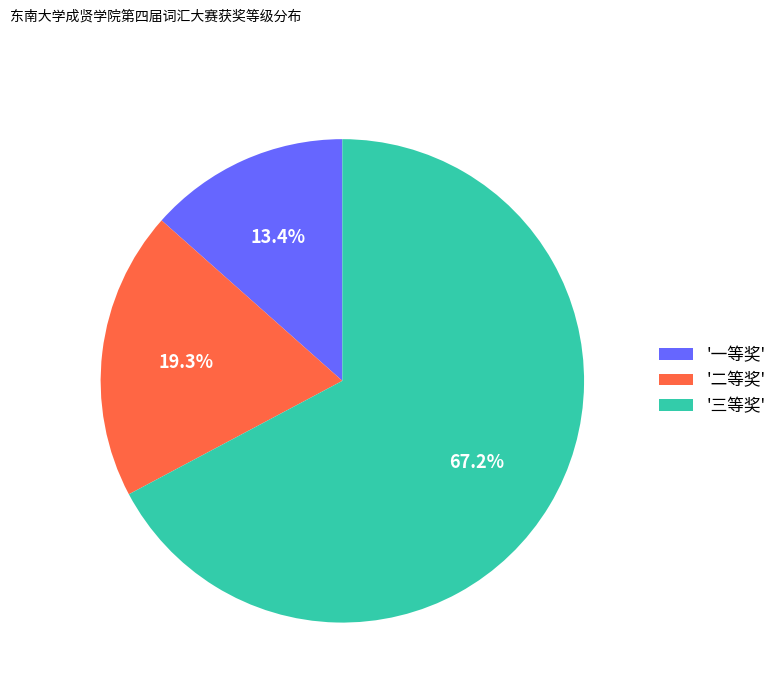

Which slice is the largest?

'三等奖'